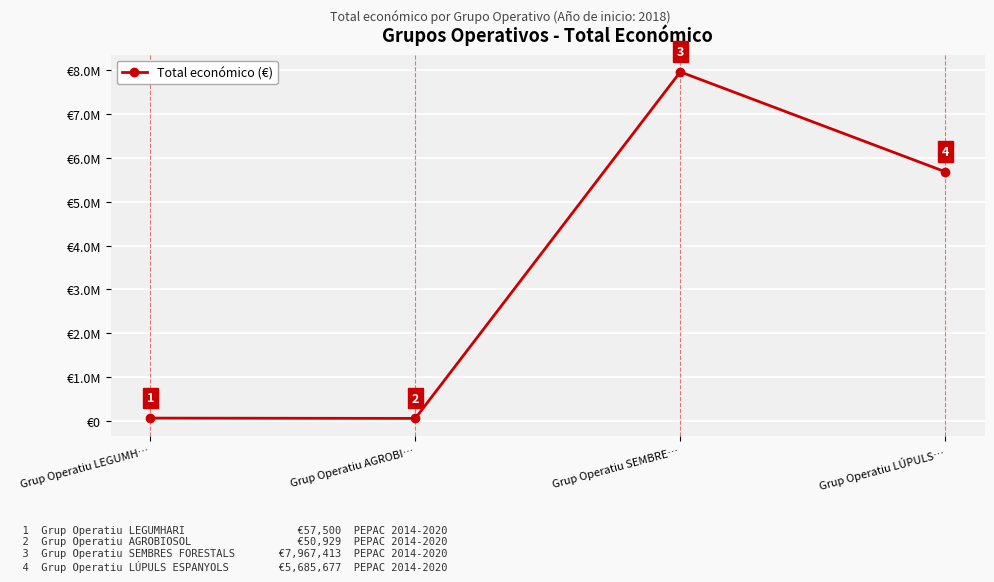

List the labels in order of value, smallest first.

Grup Operatiu AGROBI…, Grup Operatiu LEGUMH…, Grup Operatiu LÚPULS…, Grup Operatiu SEMBRE…